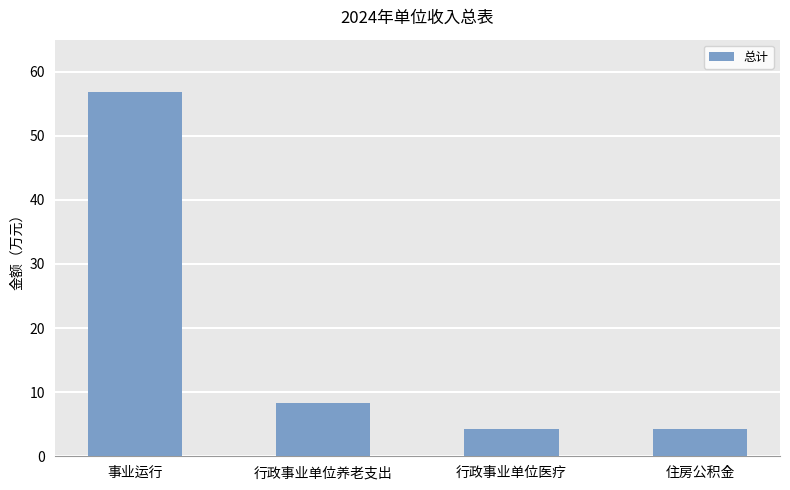

Reading right to left, transcribe all the data shown in this chart.

住房公积金=4.2	行政事业单位医疗=4.2	行政事业单位养老支出=8.4	事业运行=56.8